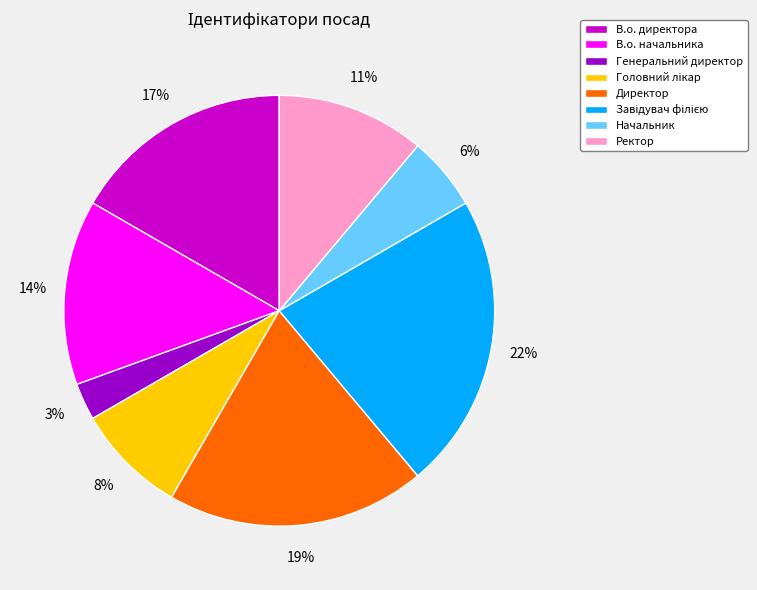

Does Ректор represent more than half of the total?

No